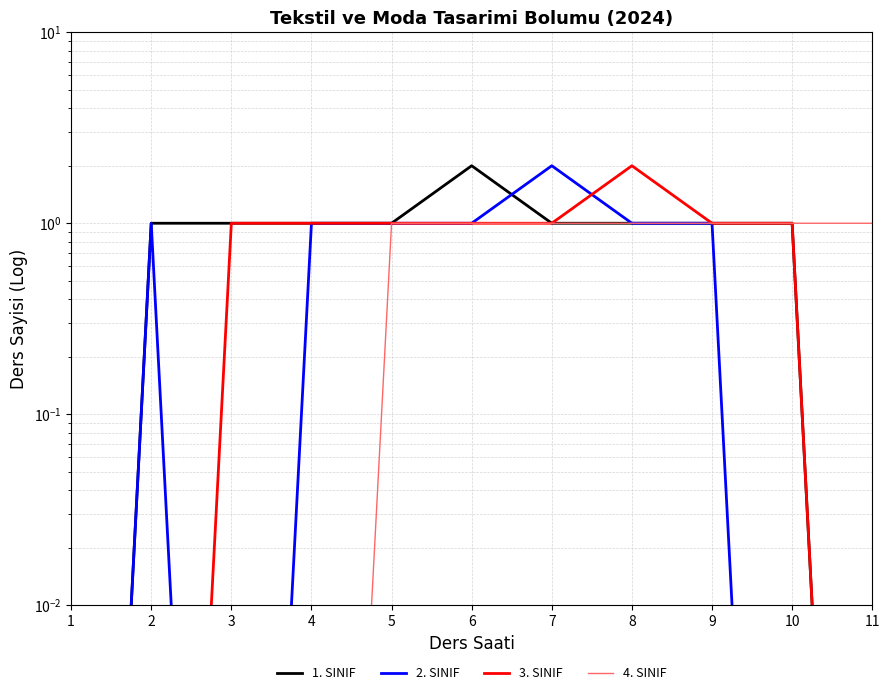

At how many categories does at least one series exceed 0?

11